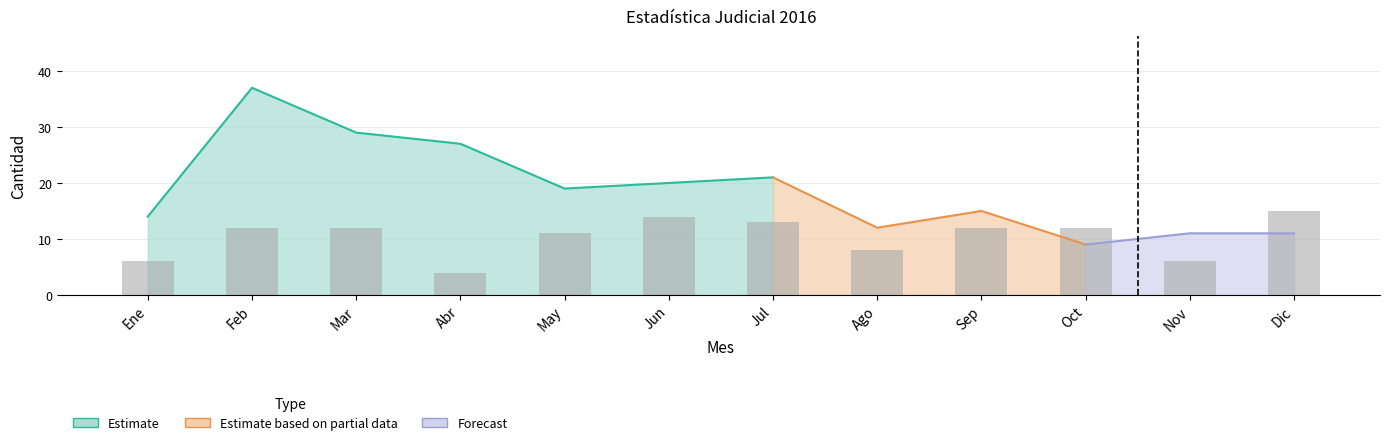

What is the minimum value shown in the chart?

4